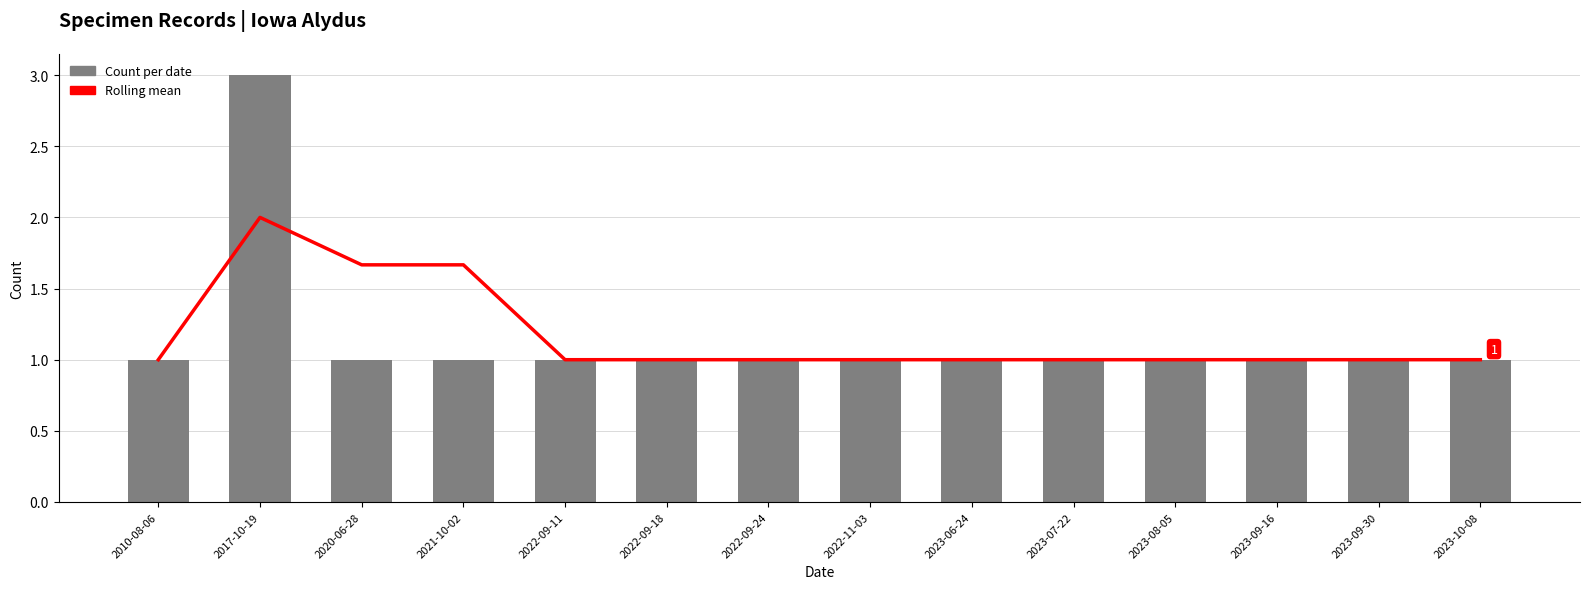

Reading right to left, what are all the values shown in this chart?

Rolling Avg: 2023-10-08=1.0	2023-09-30=1.0	2023-09-16=1.0	2023-08-05=1.0	2023-07-22=1.0	2023-06-24=1.0	2022-11-03=1.0	2022-09-24=1.0	2022-09-18=1.0	2022-09-11=1.0	2021-10-02=1.7	2020-06-28=1.7	2017-10-19=2.0	2010-08-06=1.0
Count: 2023-10-08=1.0	2023-09-30=1.0	2023-09-16=1.0	2023-08-05=1.0	2023-07-22=1.0	2023-06-24=1.0	2022-11-03=1.0	2022-09-24=1.0	2022-09-18=1.0	2022-09-11=1.0	2021-10-02=1.0	2020-06-28=1.0	2017-10-19=3.0	2010-08-06=1.0